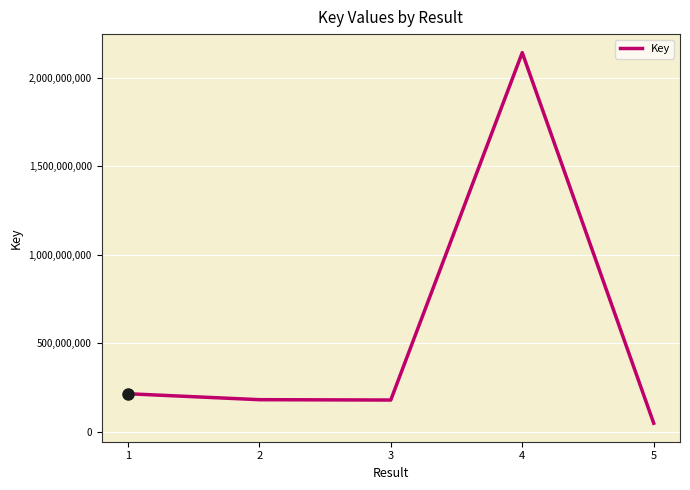

What is the average value?

553514601